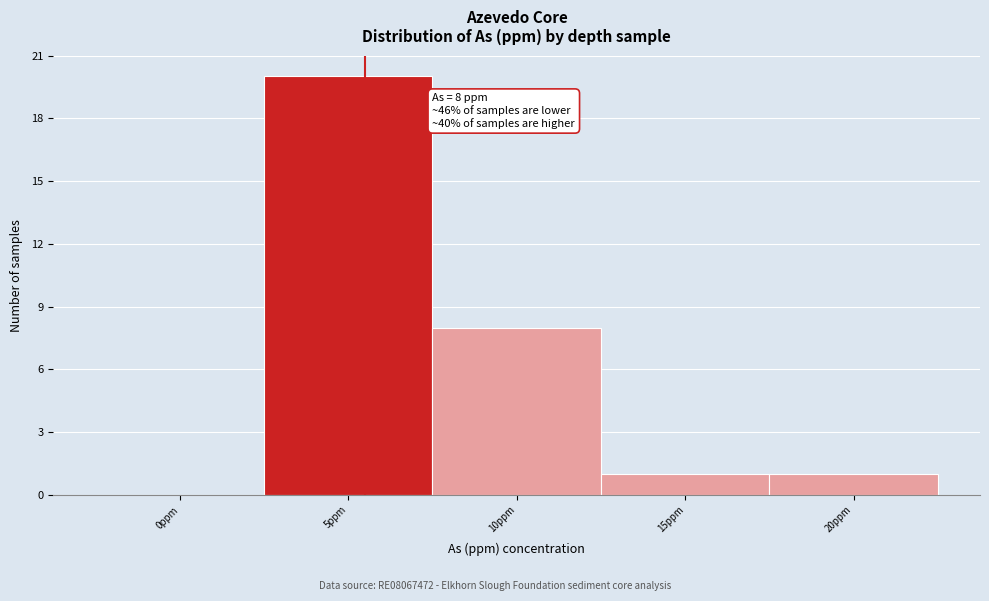

Reading left to right, extract all data points from this chart.

0ppm=0	5ppm=20	10ppm=8	15ppm=1	20ppm=1